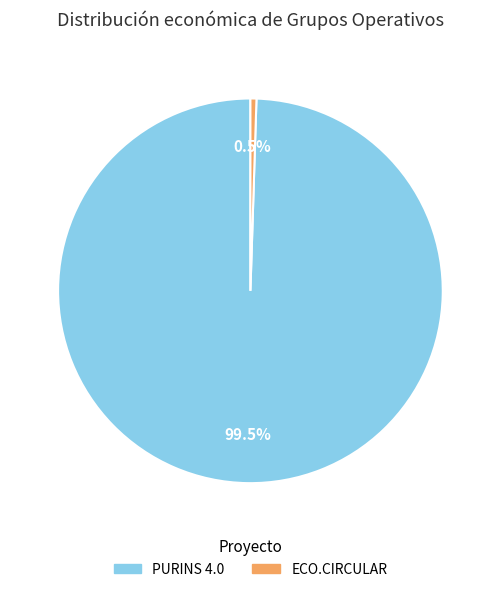

What is the ratio of the value at PURINS 4.0 to the value at ECO.CIRCULAR?

198.0